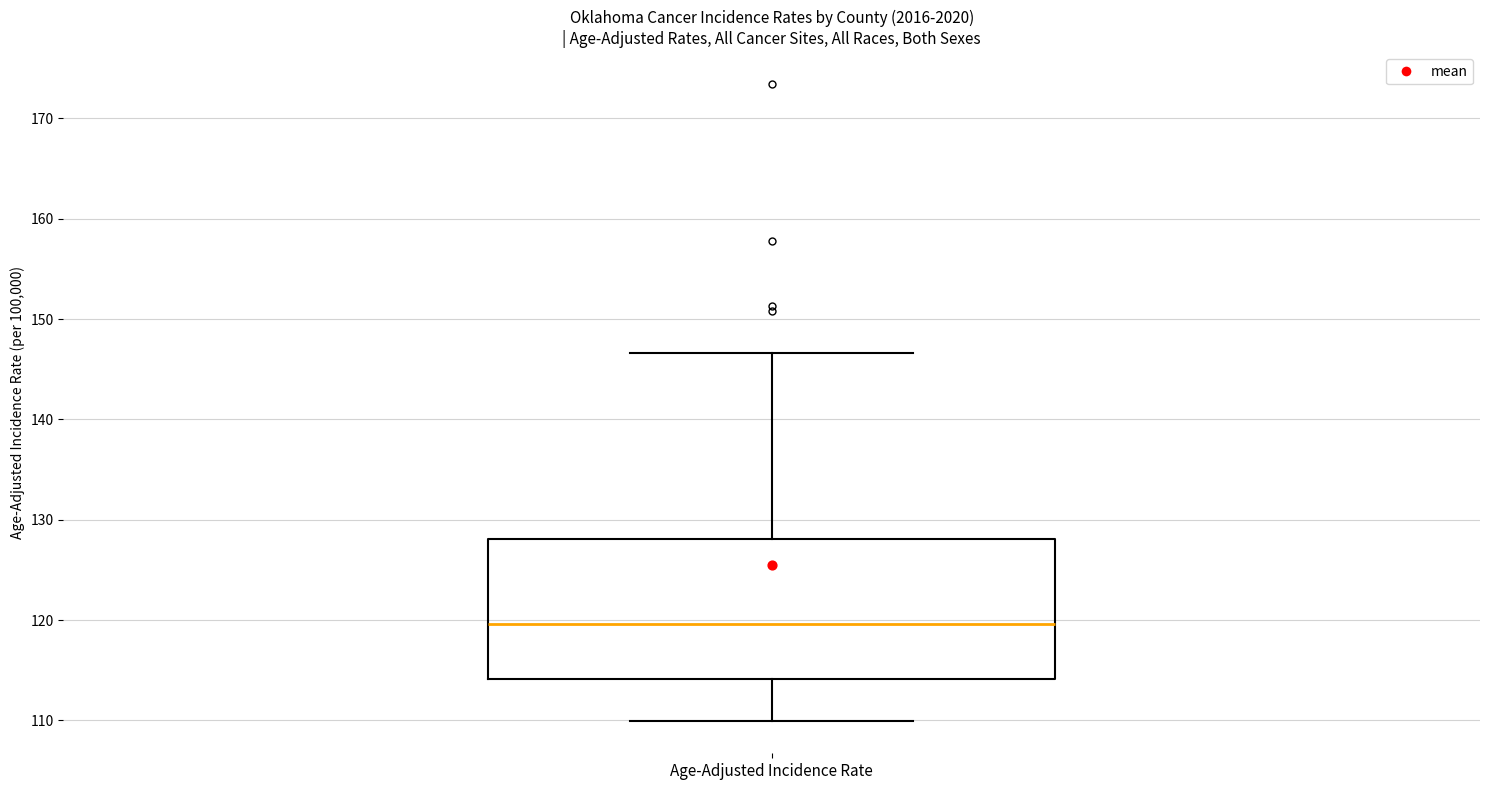

Read this box plot against the y-axis: the position of the median line, the range covered by the box, and the ends of both whiskers. The values are not printed on the chart, so give them approximately, as read against the axis.

median 120, box 114 to 128, whiskers 110 to 147